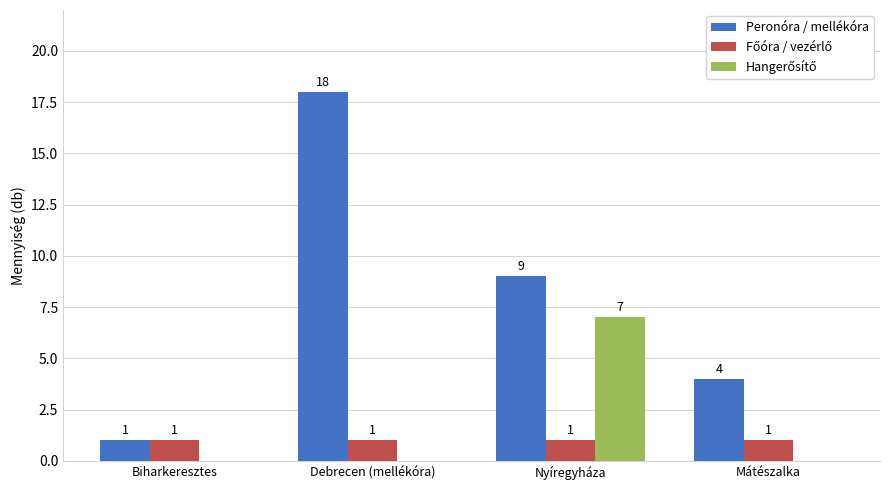

What is the approximate value of Peronóra / mellékóra at Nyíregyháza?

9